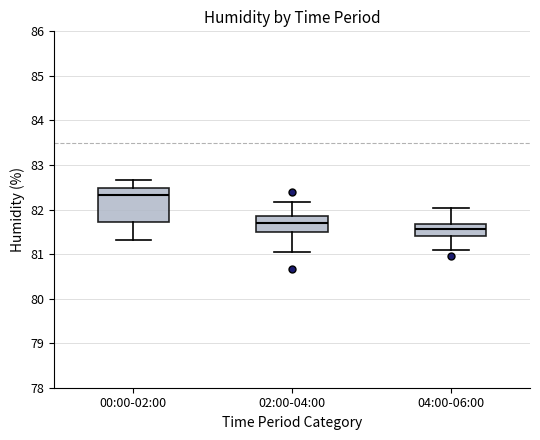

Comparing the boxes themselves (not the whiskers), which one is the tallest?

00:00-02:00